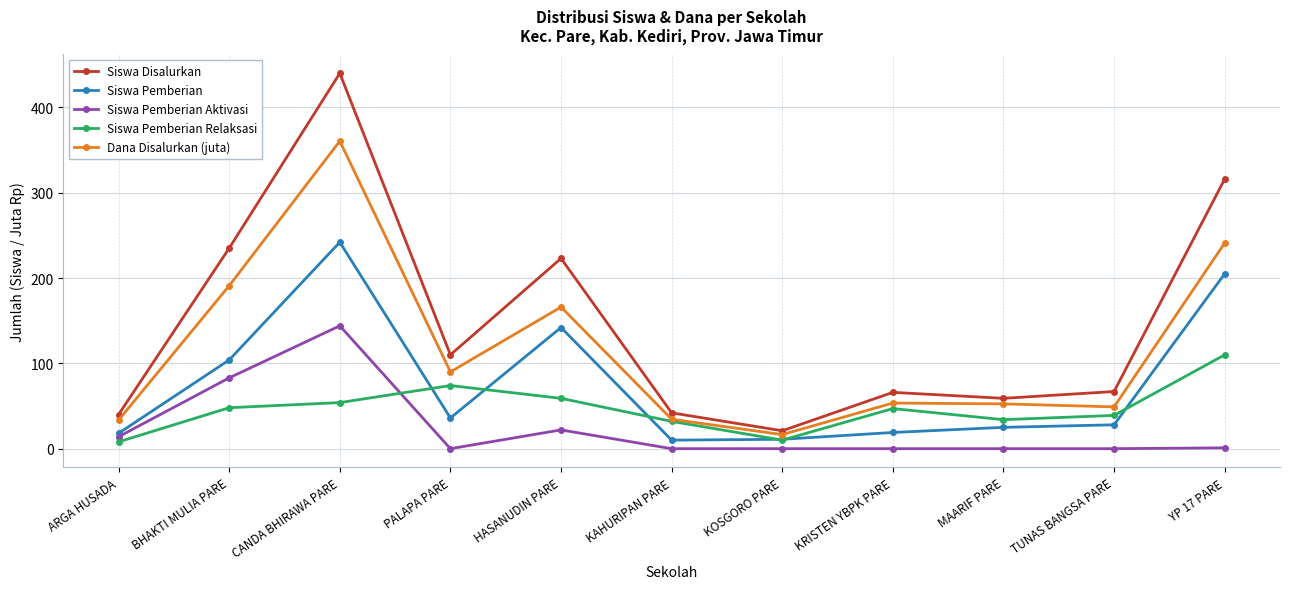

In Siswa Disalurkan, how many points are higher than both neighbors (excluding endpoints)?

3